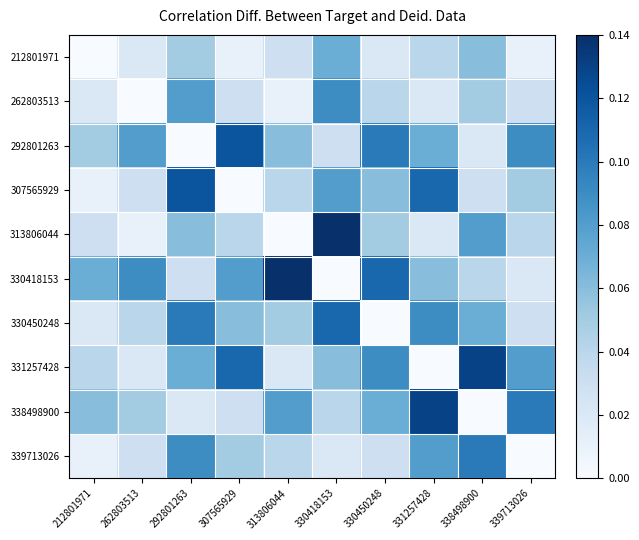

What is the maximum value shown in the chart?

0.1